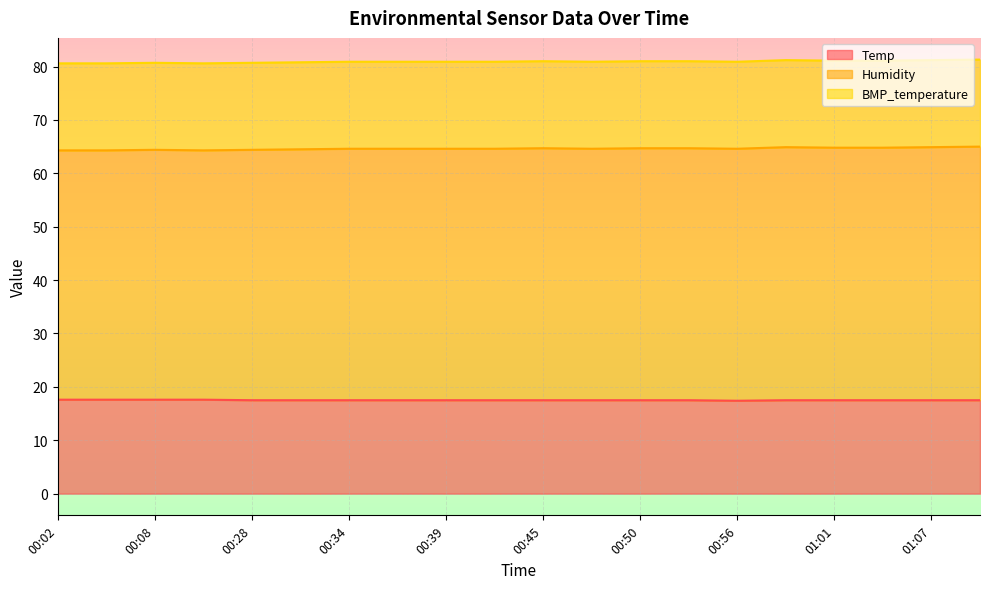

Between 00:59 and 00:10, which is larger?

00:10